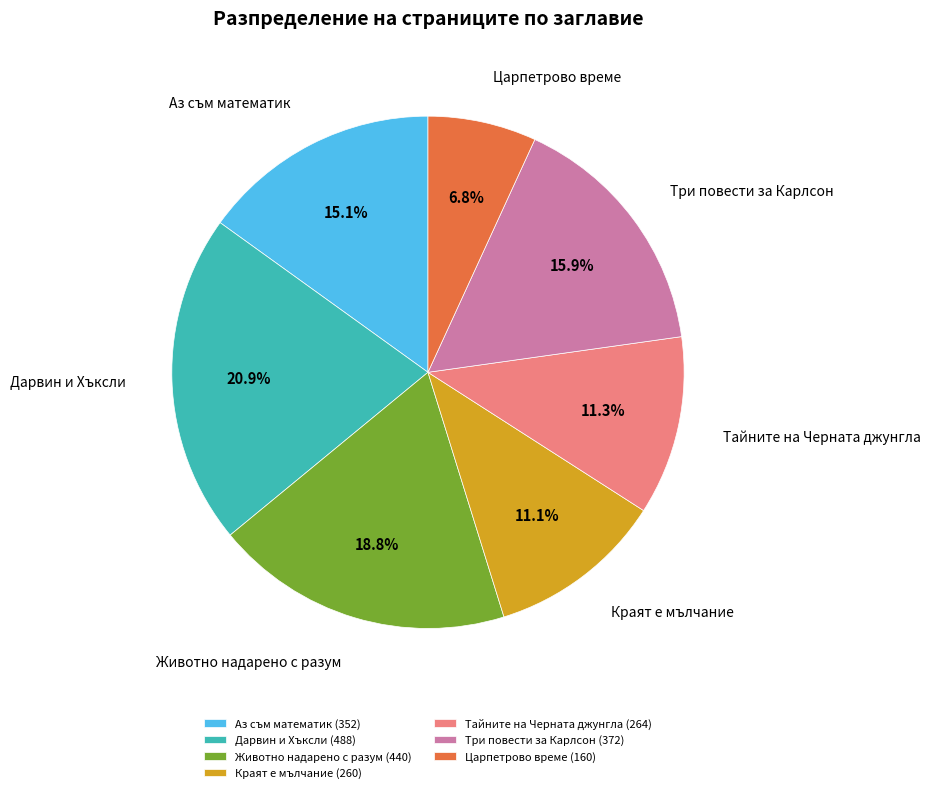

True or false: Три повести за Карлсон accounts for 27% of the total.

False